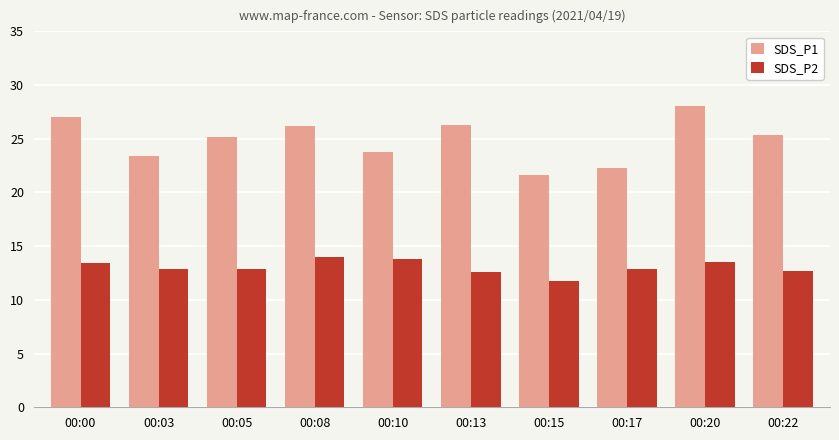

What is the difference between the maximum and minimum values in the SDS_P2 series?

2.2